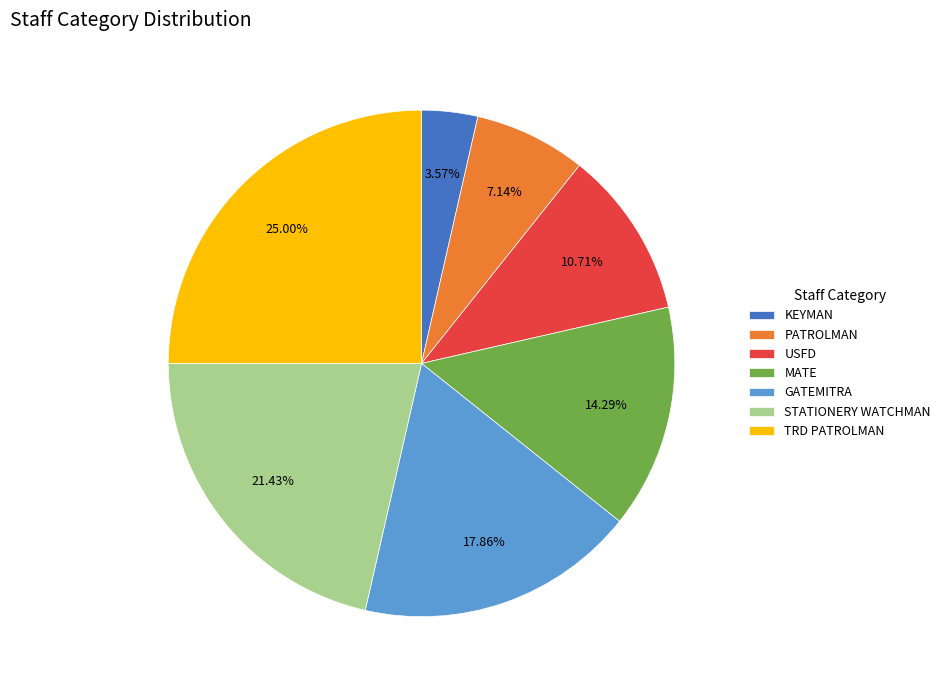

To the nearest percent, what is the difference between the KEYMAN and USFD slice percentages?

7%